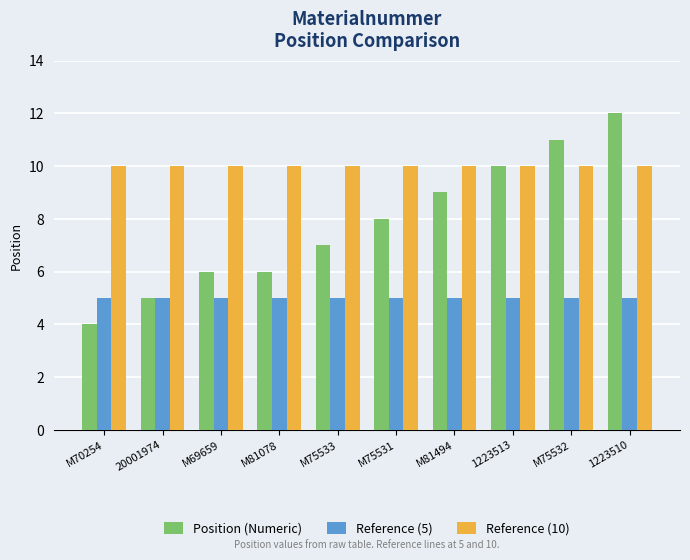

Reading left to right, transcribe all the data shown in this chart.

Position (Numeric): M70254=4	20001974=5	M69659=6	M81078=6	M75533=7	M75531=8	M81494=9	1223513=10	M75532=11	1223510=12
Reference (5): M70254=5	20001974=5	M69659=5	M81078=5	M75533=5	M75531=5	M81494=5	1223513=5	M75532=5	1223510=5
Reference (10): M70254=10	20001974=10	M69659=10	M81078=10	M75533=10	M75531=10	M81494=10	1223513=10	M75532=10	1223510=10